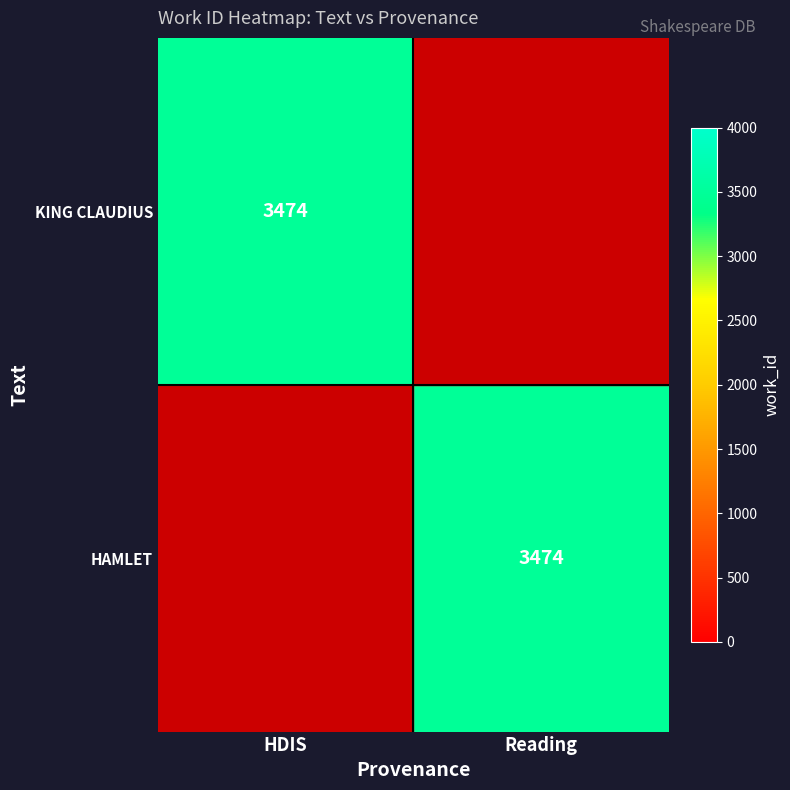

Which has a higher value, HDIS or Reading?

HDIS